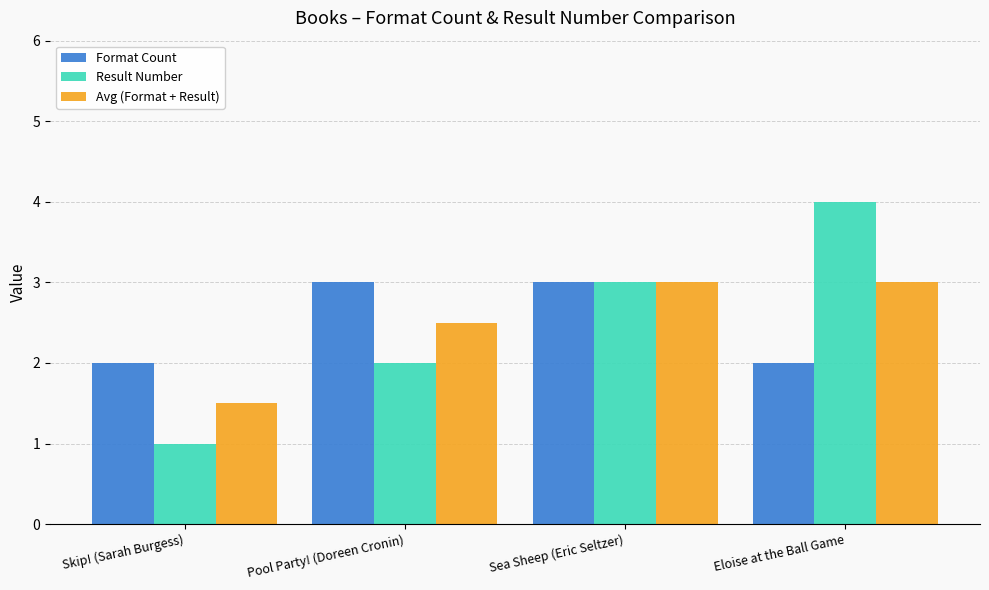

What are all the series names shown in the legend?

Format Count, Result Number, Avg (Format + Result)